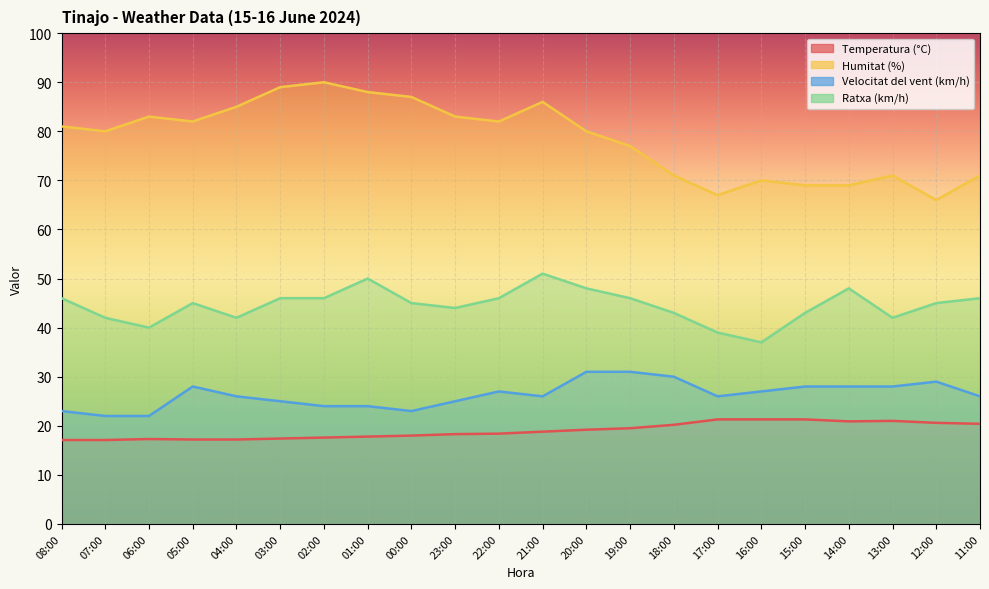

How many lines are shown in the chart?

4